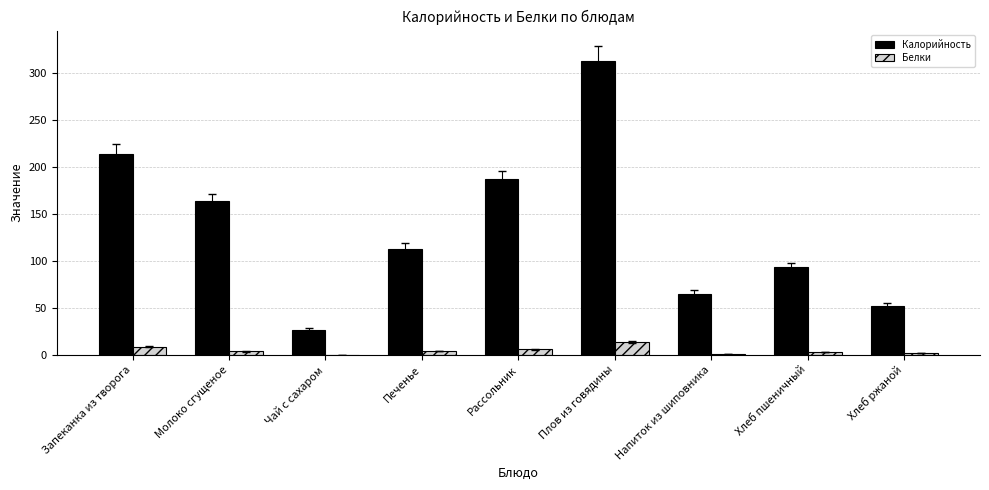

What is the sum of all Калорийность values?

1229.2